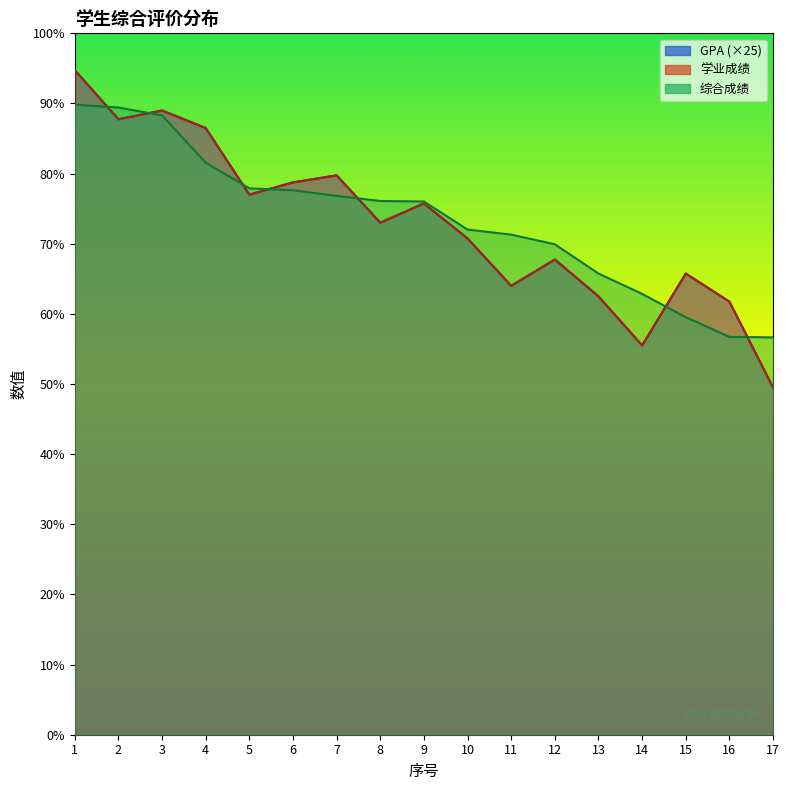

True or false: 学业成绩 has a value of 33.5 at 14.

False